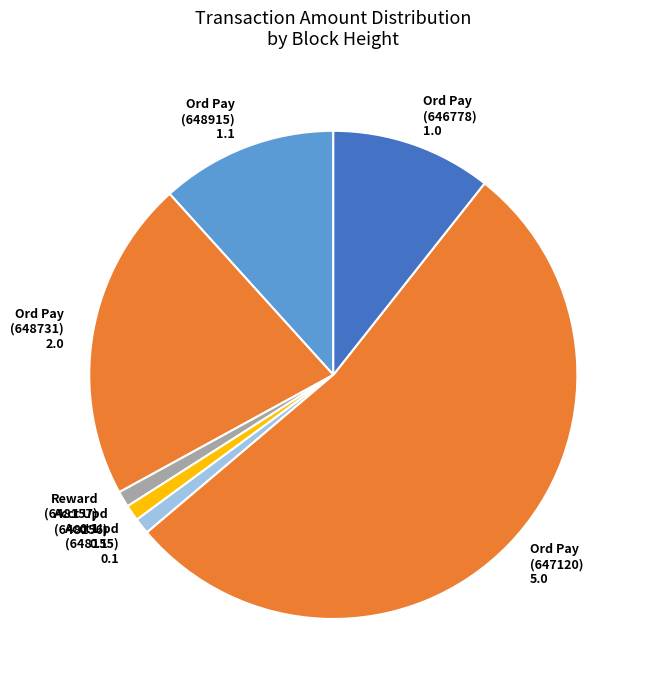

Does any single category account for the majority?

Yes